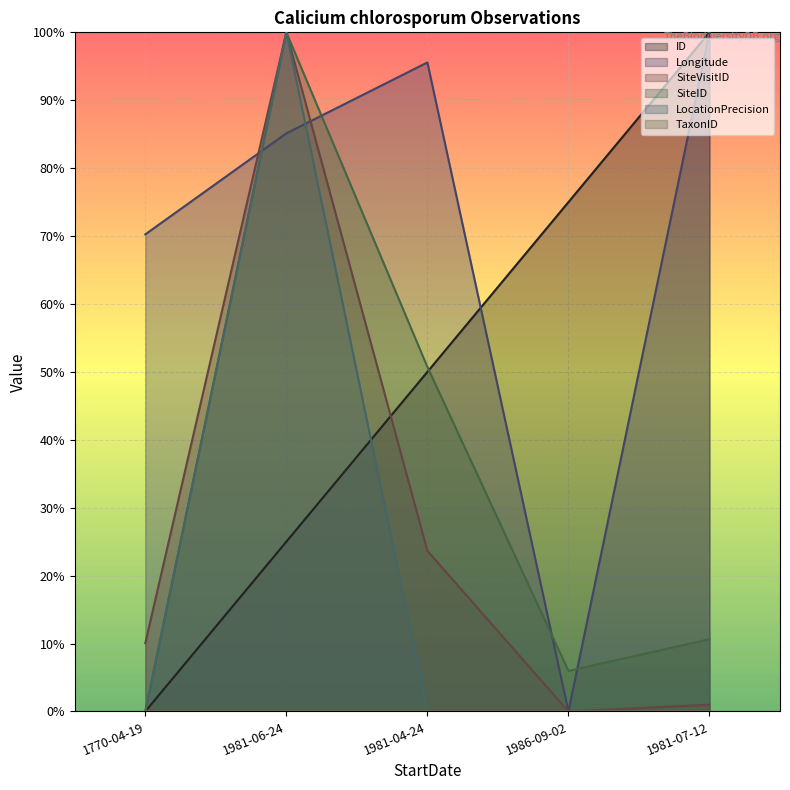

What is the value of the Longitude point at the 1st from the left?

0.7